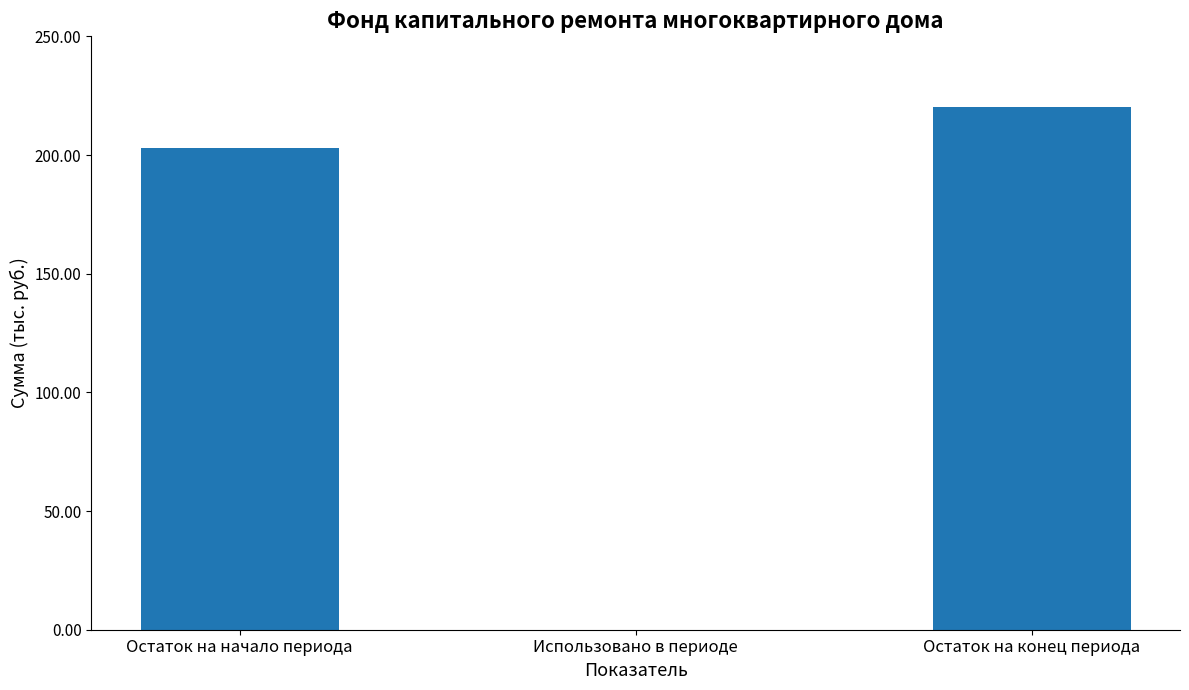

Which label corresponds to the largest value in the chart?

Остаток на конец периода